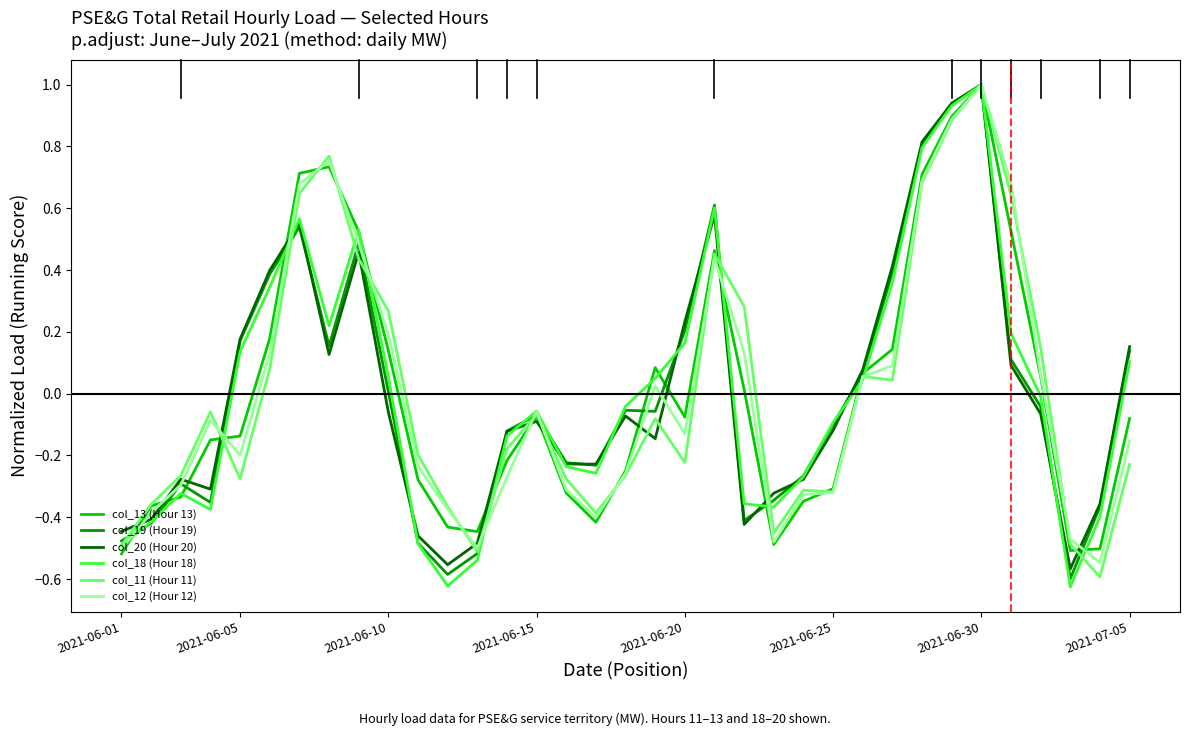

What are all the series names shown in the legend?

col_13 (Hour 13), col_19 (Hour 19), col_20 (Hour 20), col_18 (Hour 18), col_11 (Hour 11), col_12 (Hour 12)